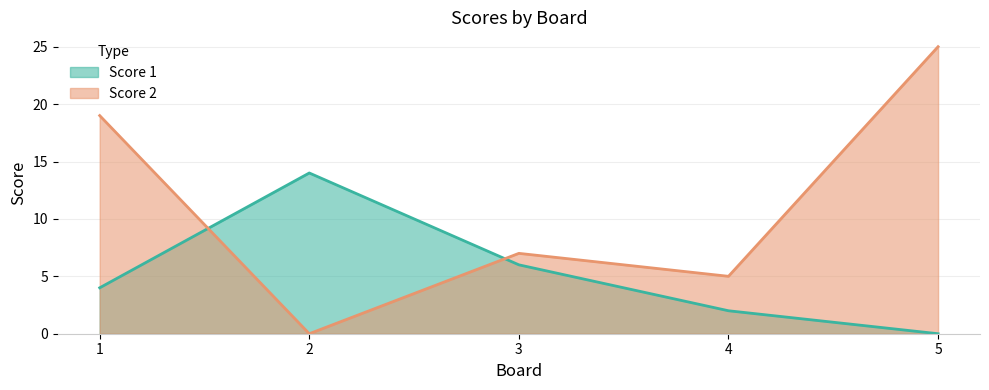

Reading left to right, what are all the values shown in this chart?

Score 1: 1=4	2=14	3=6	4=2	5=0
Score 2: 1=19	2=0	3=7	4=5	5=25